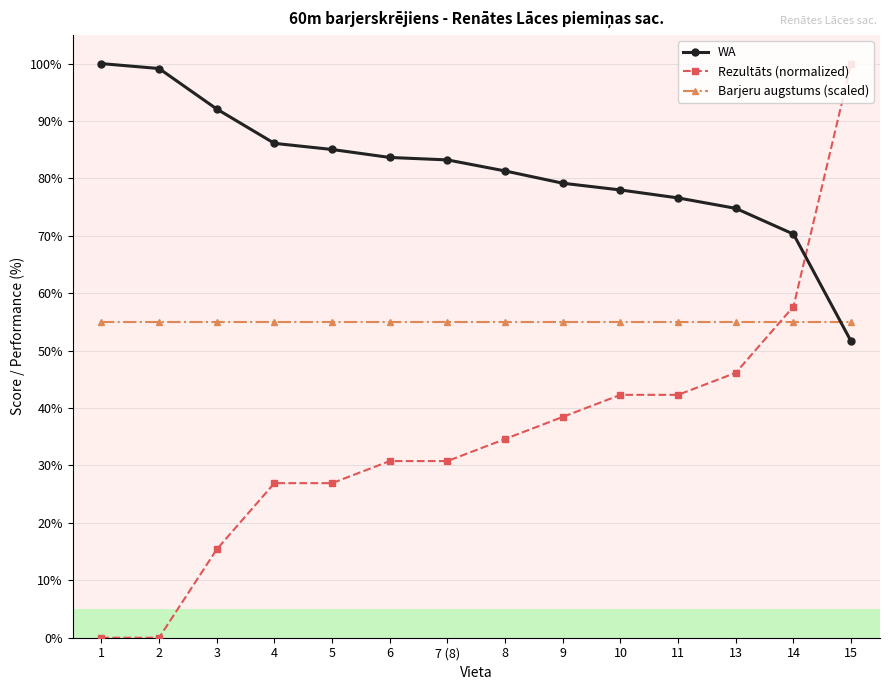

Rank the series by their average value, from lowest to highest.

Rezultāts (normalized), Barjeru augstums (scaled), WA